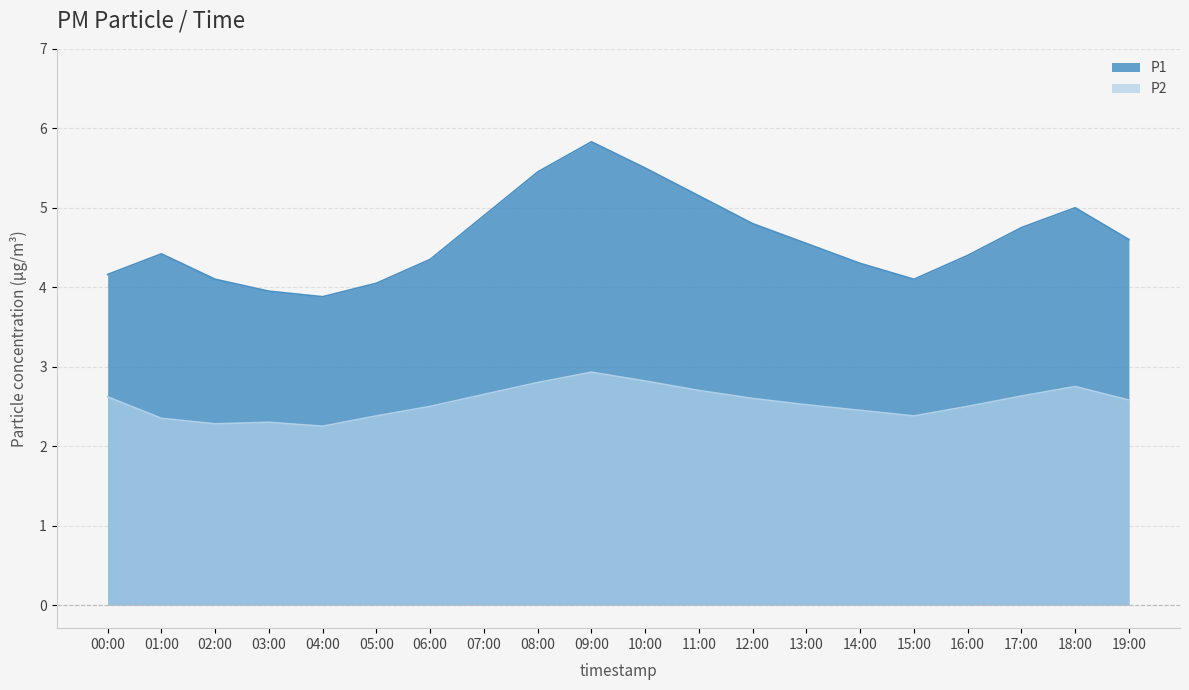

What is the label of the 9th point from the left?

08:00